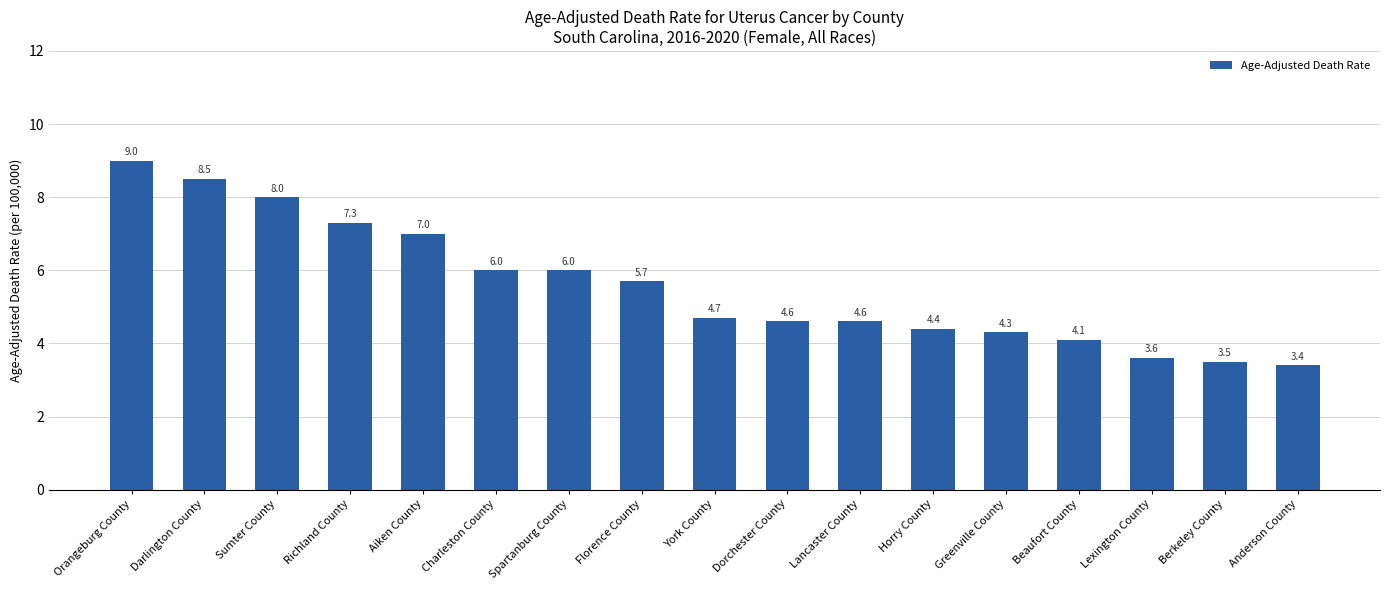

Is it true that the value at Charleston County is 6.0?

True